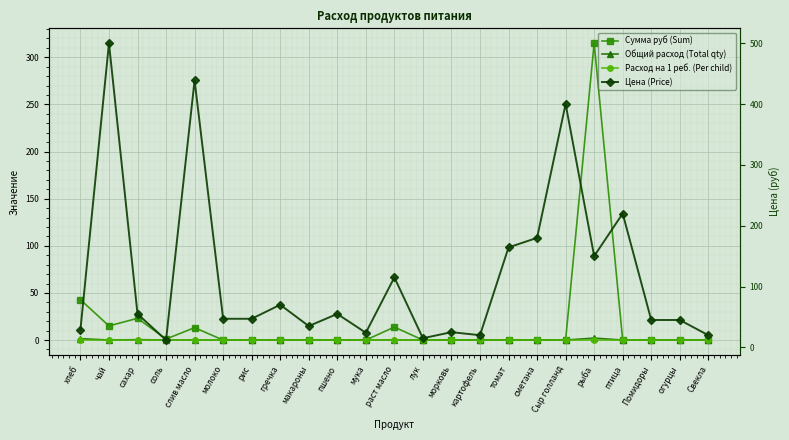

What is the lowest value of the Цена (Price) series?

12.0